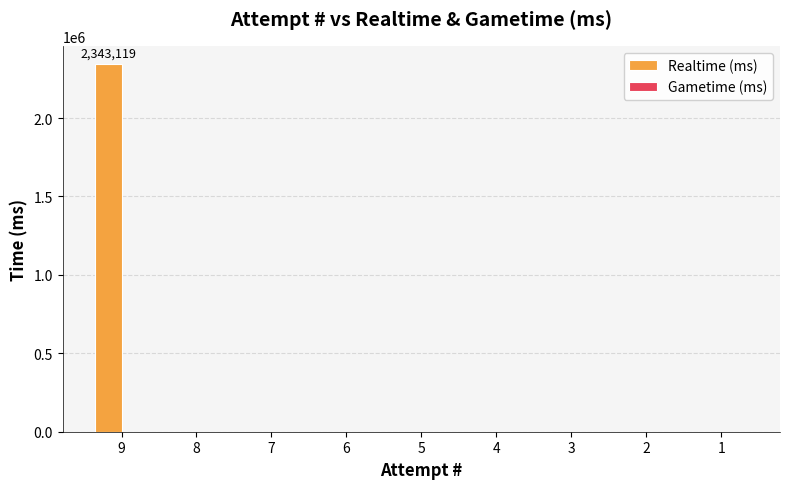

Are the bars horizontal?

No